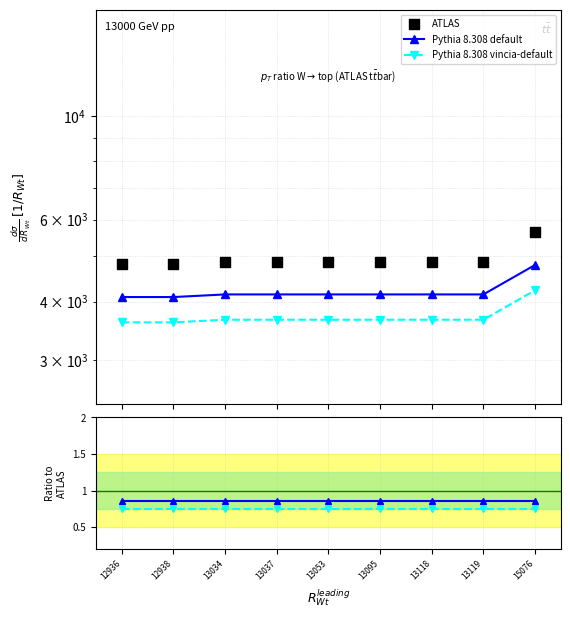

What are all the series names shown in the legend?

Pythia 8.308 default, Pythia 8.308 vincia-default, ATLAS